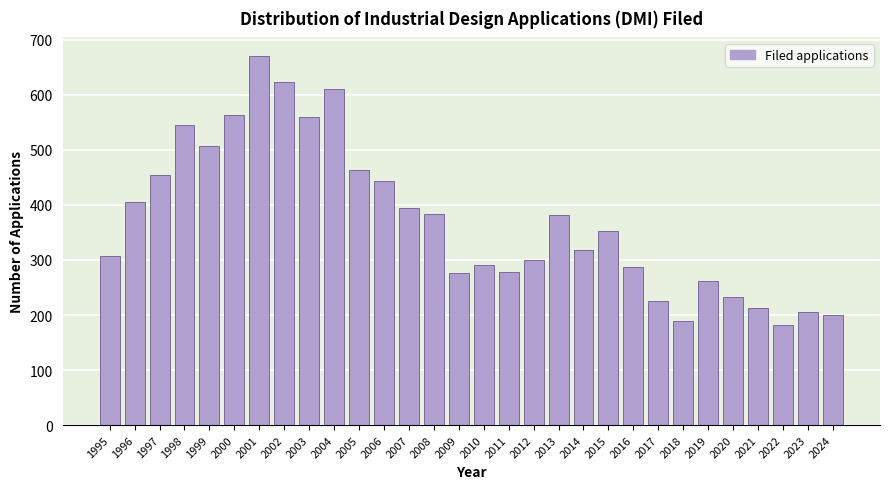

At which category does the chart reach its peak across all series?

2001